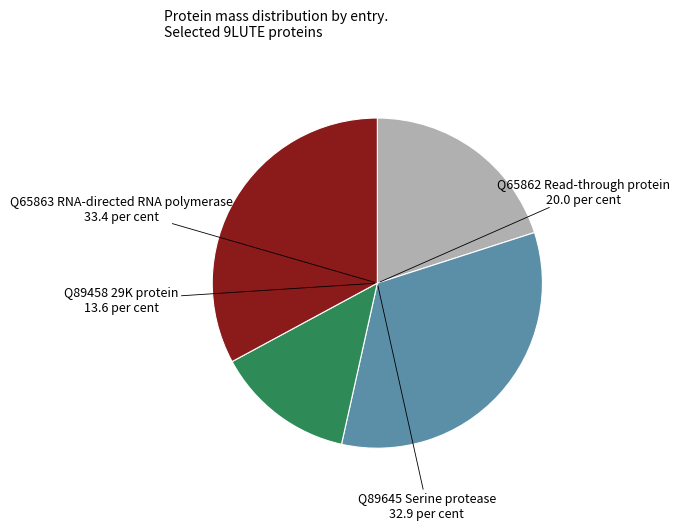

Between Q65862 Read-through protein and Q65863 RNA-directed RNA polymerase, which is larger?

Q65863 RNA-directed RNA polymerase